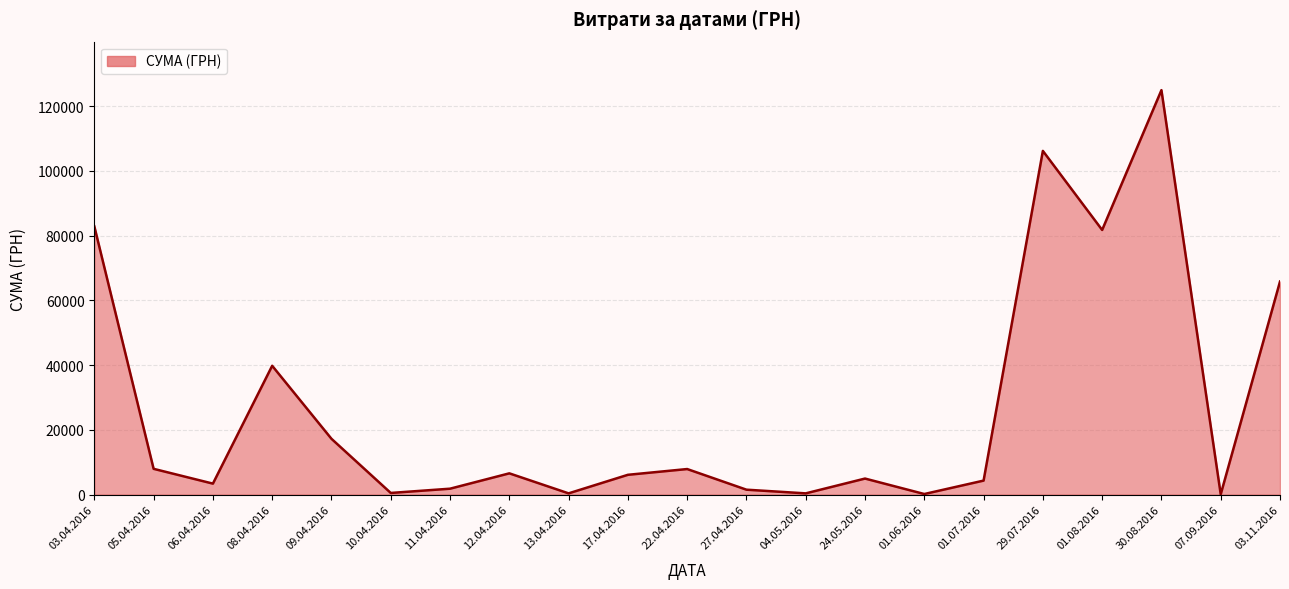

True or false: the data has more than 2 interior local peaks.

True